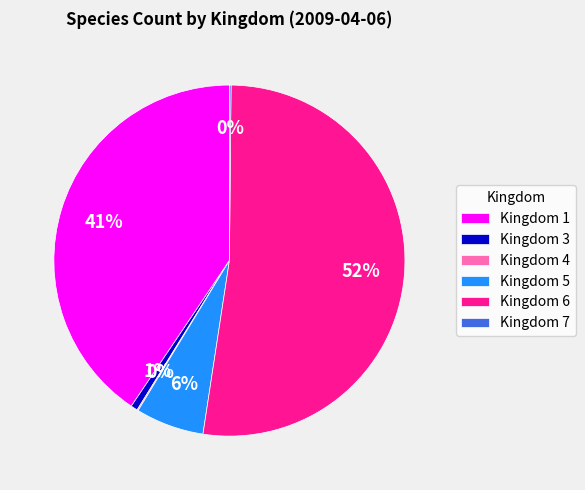

To the nearest percent, what portion does Kingdom 3 represent?

1%